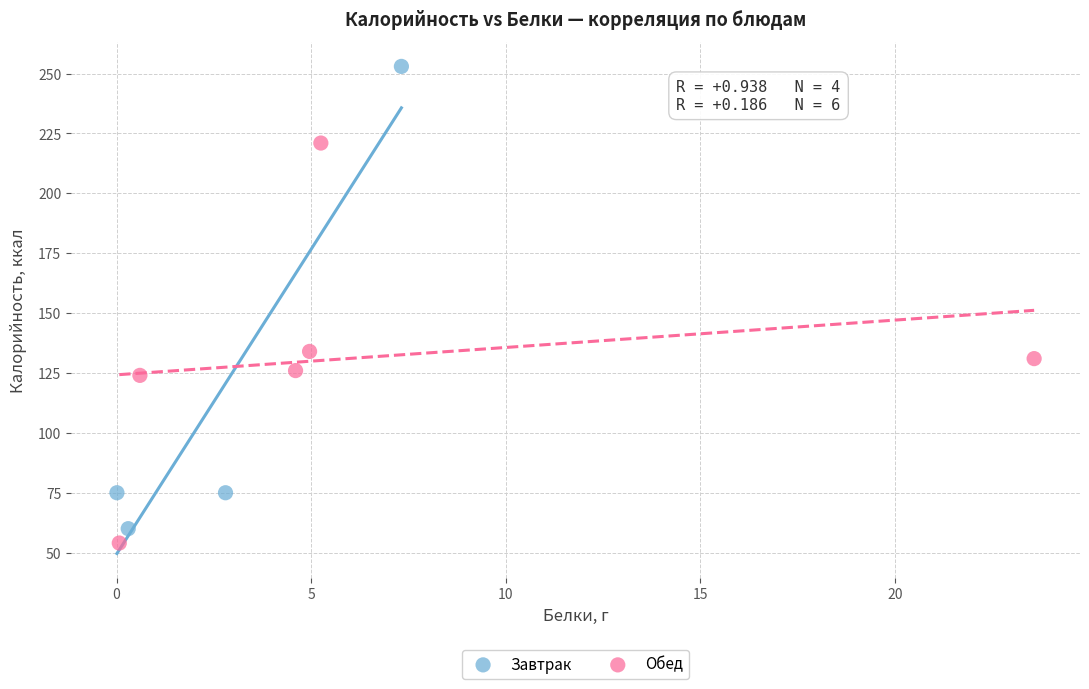

Which series reaches the maximum Y coordinate?

Завтрак